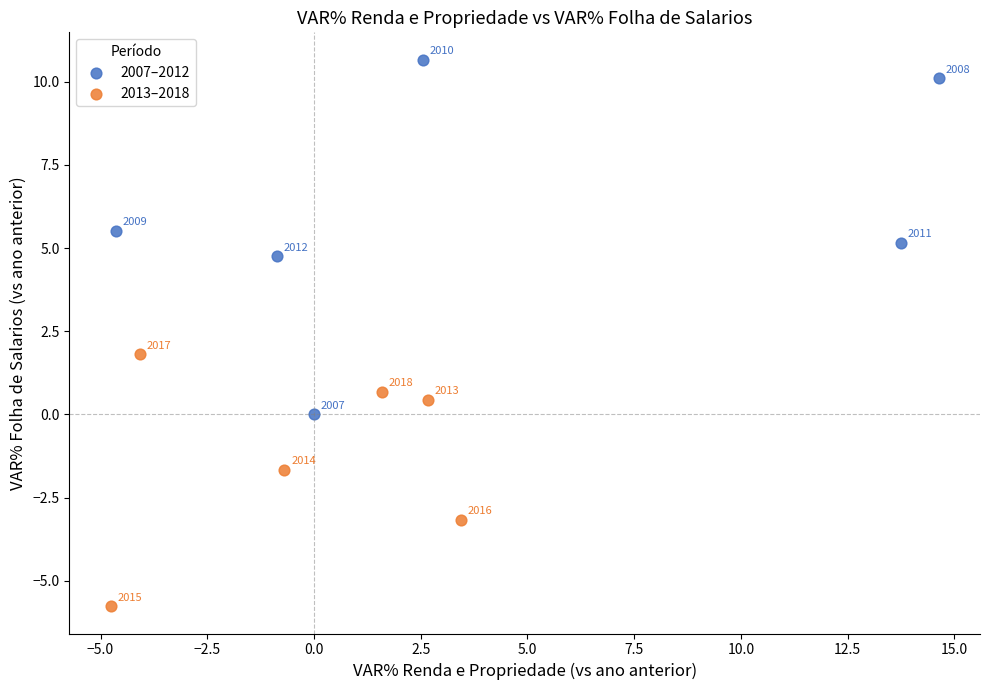

What are all the series names shown in the legend?

2007–2012, 2013–2018